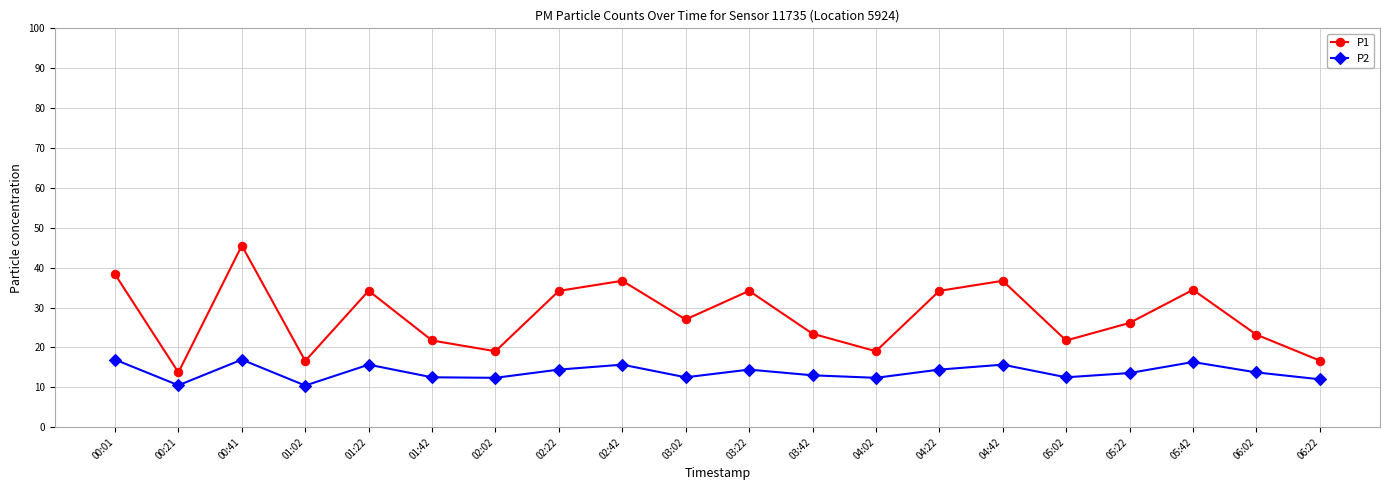

True or false: P2 and P1 cross at least once.

False